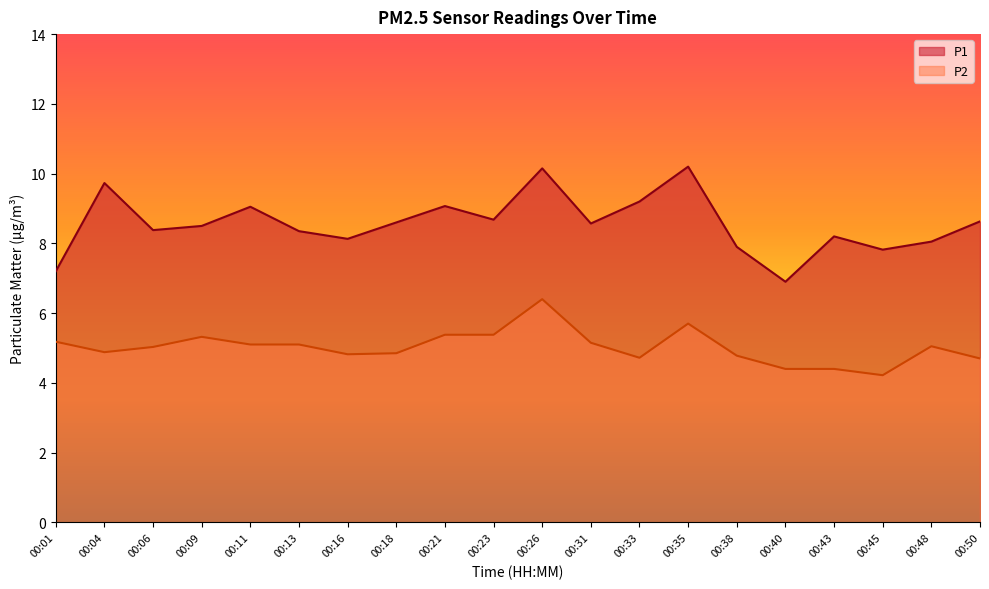

Is the value of P2 at 00:35 greater than the value of P1 at 00:33?

No